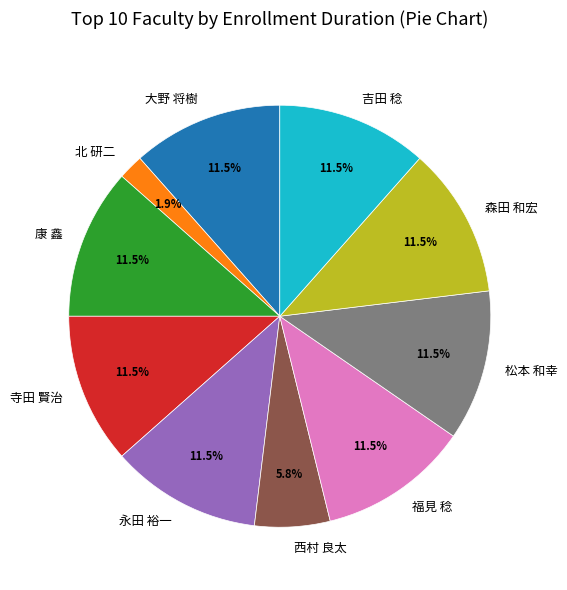

To the nearest percent, what percentage of the pie is 西村 良太?

6%